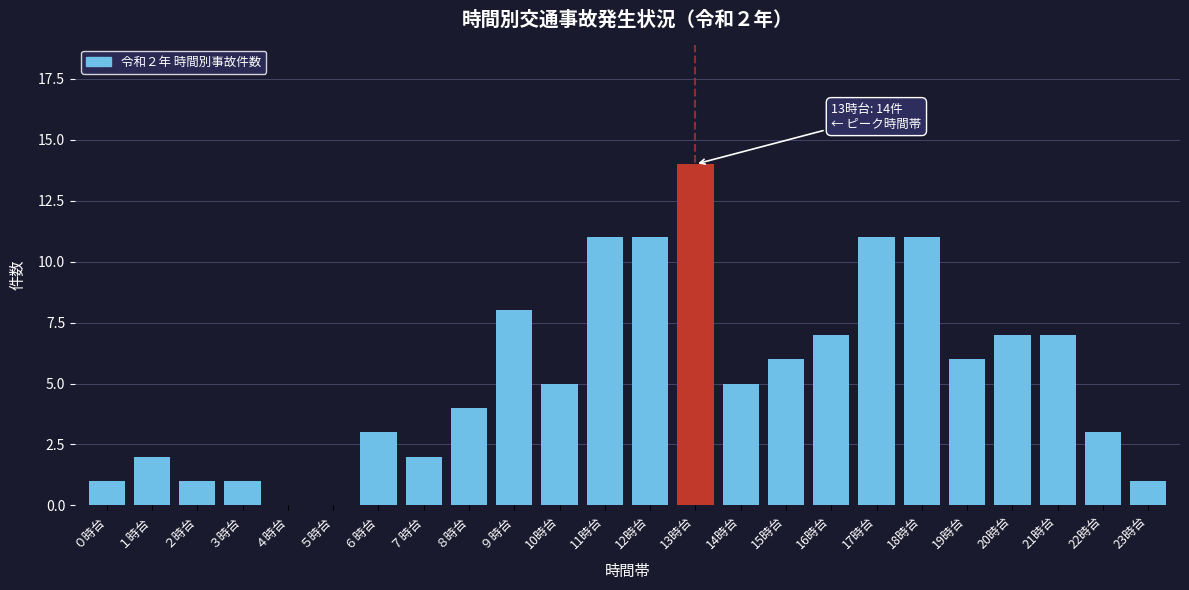

Reading right to left, transcribe all the data shown in this chart.

23時台=1	22時台=3	21時台=7	20時台=7	19時台=6	18時台=11	17時台=11	16時台=7	15時台=6	14時台=5	13時台=14	12時台=11	11時台=11	10時台=5	９時台=8	８時台=4	７時台=2	６時台=3	５時台=0	４時台=0	３時台=1	２時台=1	１時台=2	０時台=1